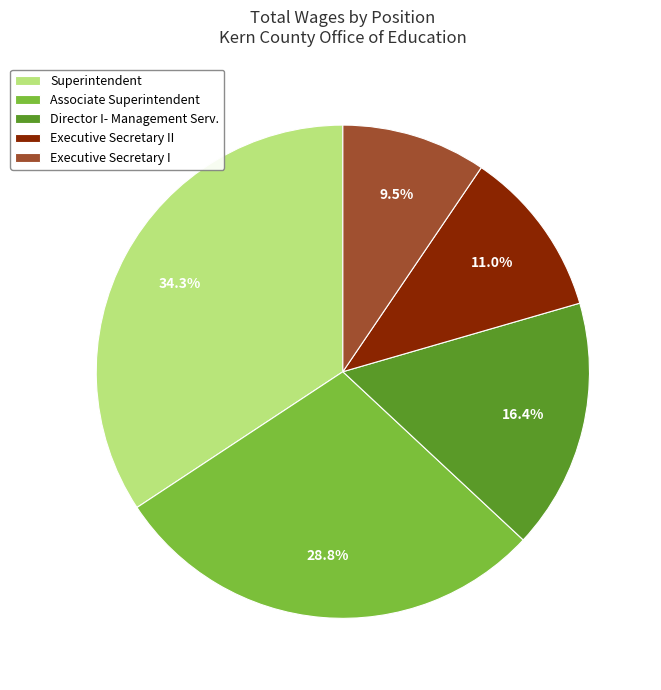

Count the number of slices in the pie.

5